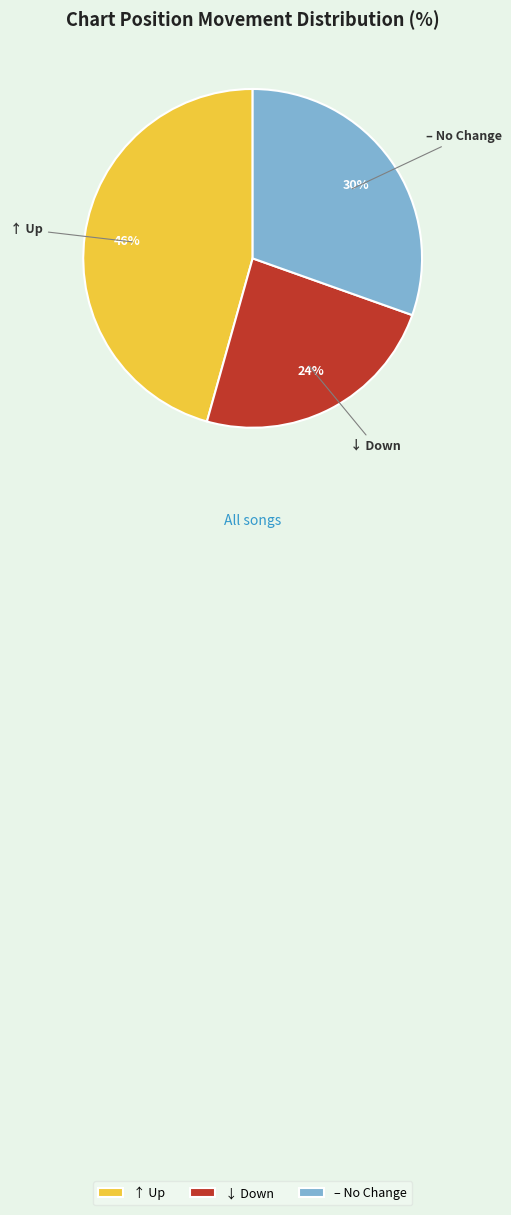

Is the sum of ↑ Up and ↓ Down greater than half?

Yes